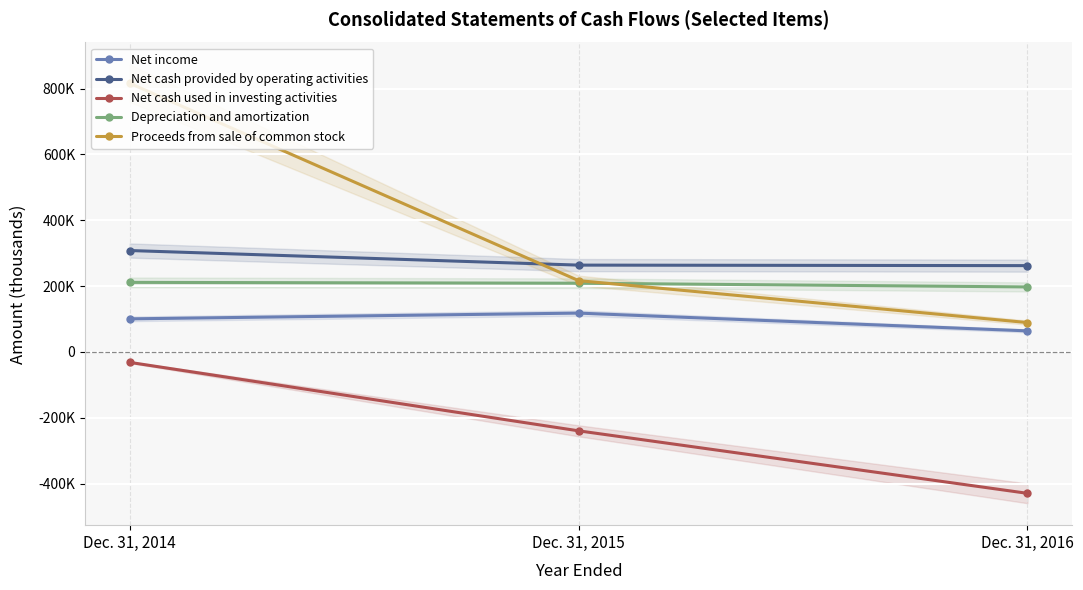

Which has a higher value, Dec. 31, 2016 or Dec. 31, 2014?

Dec. 31, 2014